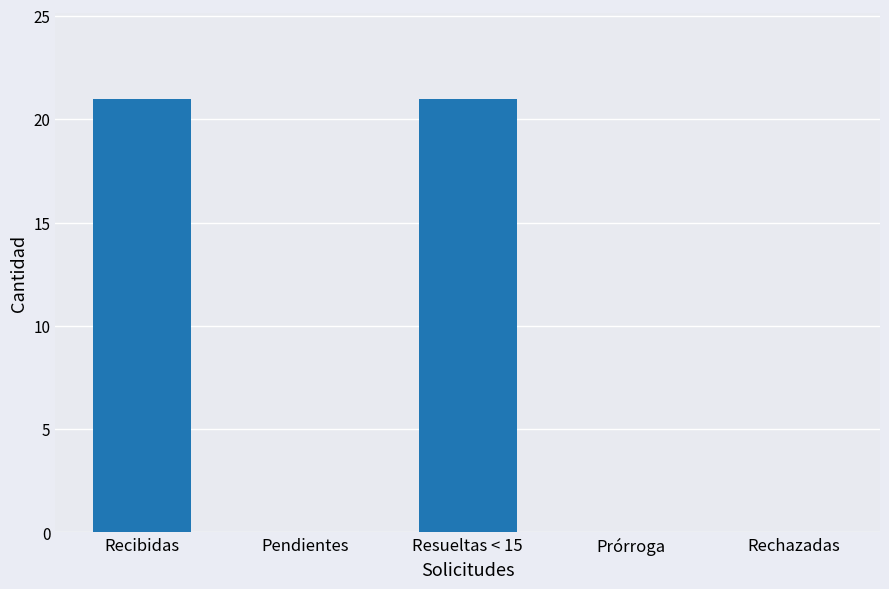

What value does the data have at Recibidas?

21